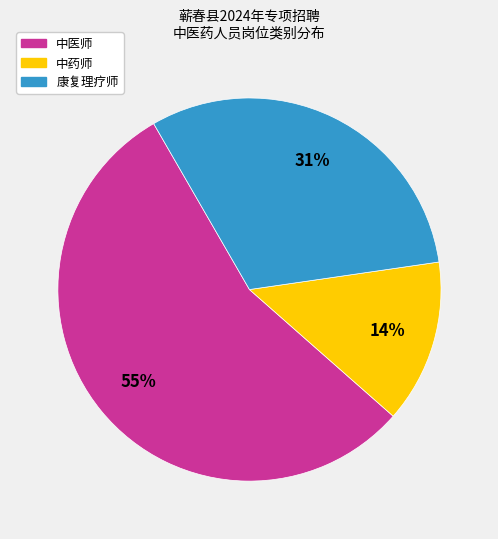

How many slices are in this pie chart?

3